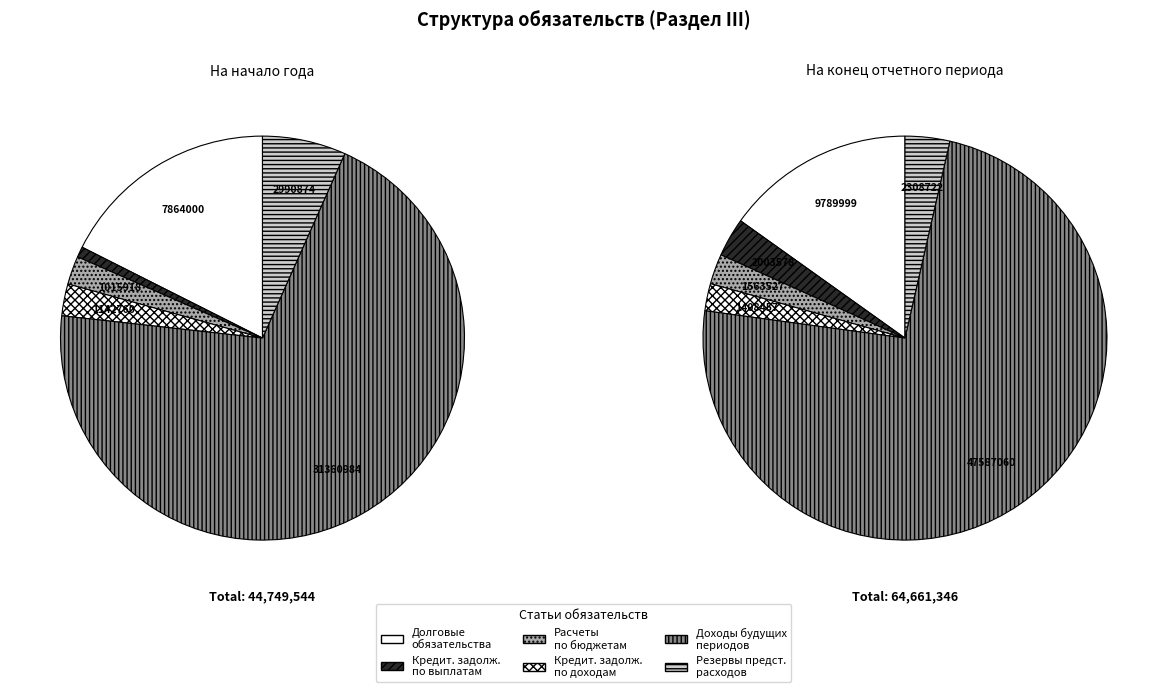

What percentage is NOT represented by Расчеты по платежам в бюджеты?

97.6%